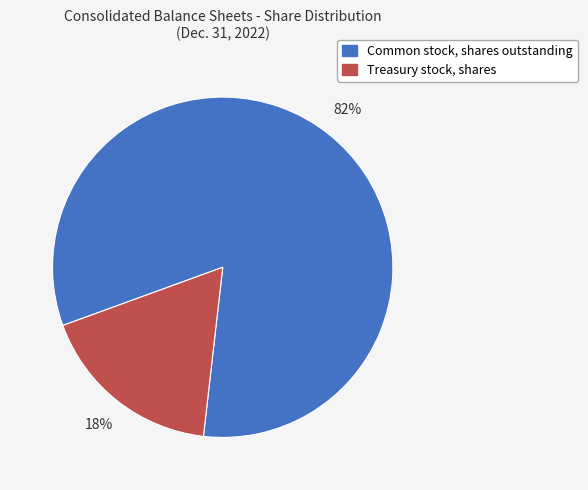

To the nearest percent, what is the combined percentage of Common stock, shares outstanding and Treasury stock, shares?

100%